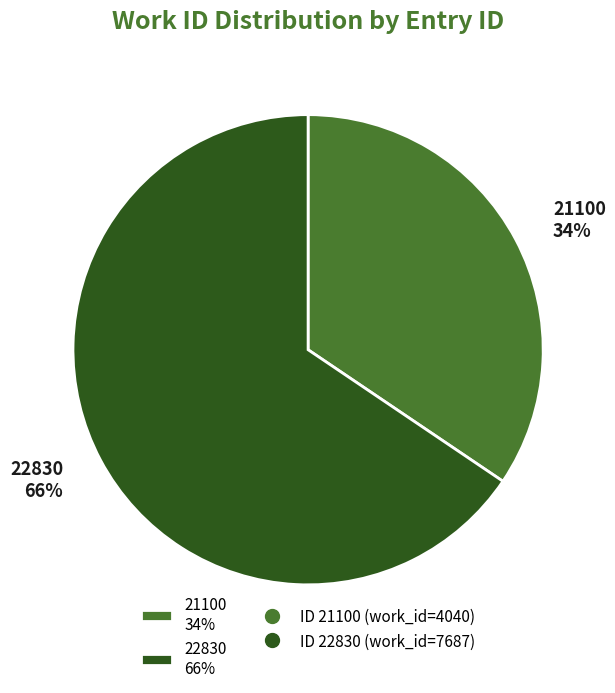

To the nearest percent, what portion does 21100 represent?

34%